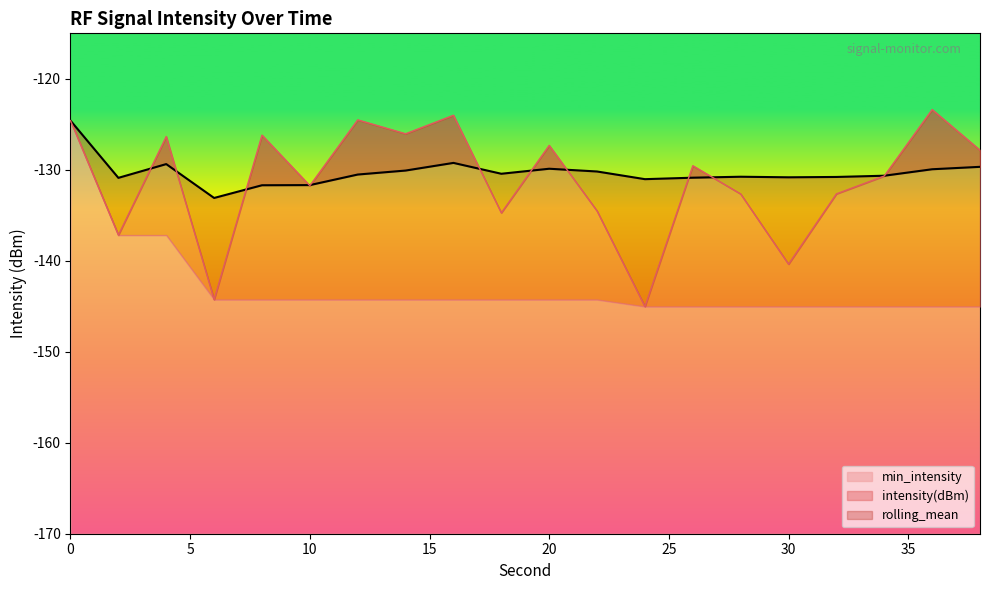

Between 12 and 10, which is larger?

12